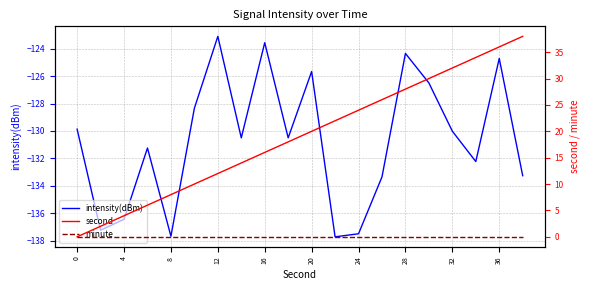

How many values in second are above zero?

19